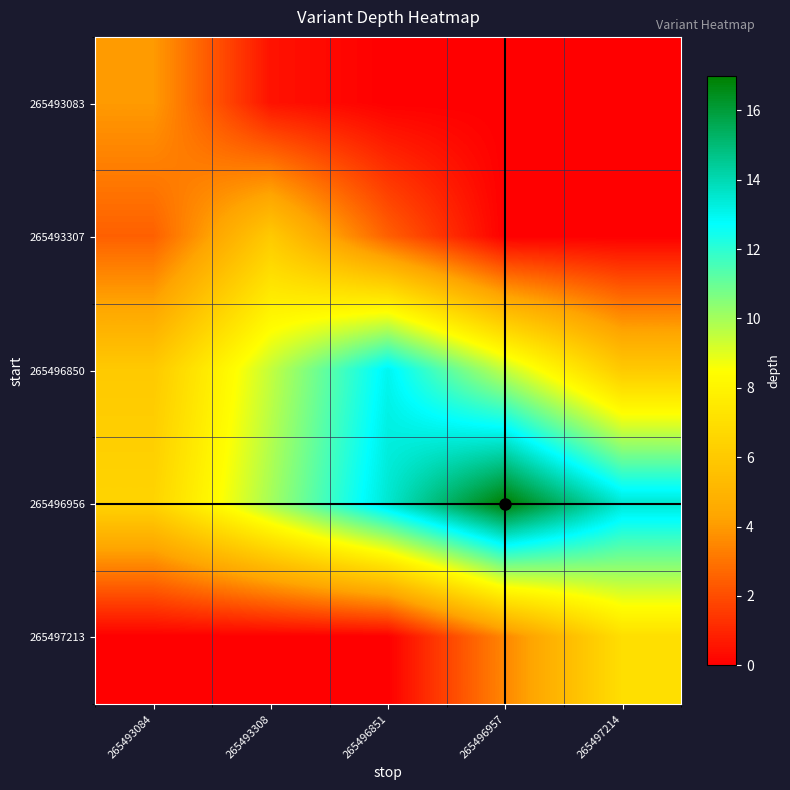

Reading left to right, extract all data points from this chart.

265493083: 265493084=4.0	265493308=0.5	265496851=0.0	265496957=0.0	265497214=0.0
265493307: 265493084=2.5	265493308=6.0	265496851=2.5	265496957=0.0	265497214=0.0
265496850: 265493084=6.0	265493308=9.5	265496851=13.0	265496957=9.5	265497214=6.0
265496956: 265493084=6.5	265493308=10.0	265496851=13.5	265496957=17.0	265497214=13.5
265497213: 265493084=0.0	265493308=0.0	265496851=0.0	265496957=3.5	265497214=7.0